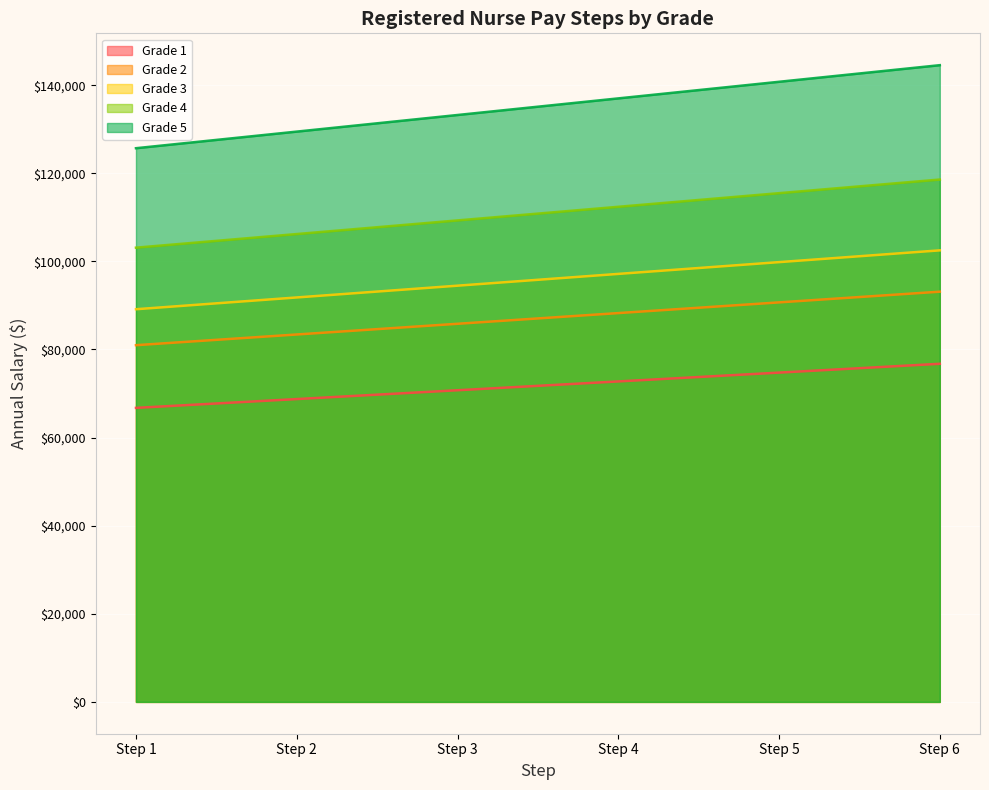

Which series has the widest spread of values?

Grade 5